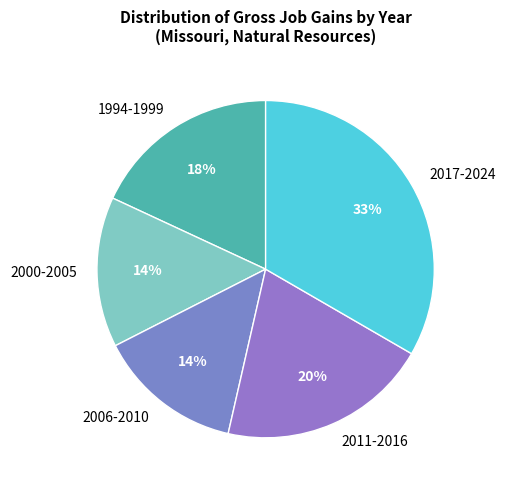

To the nearest percent, what is the average slice percentage?

20%